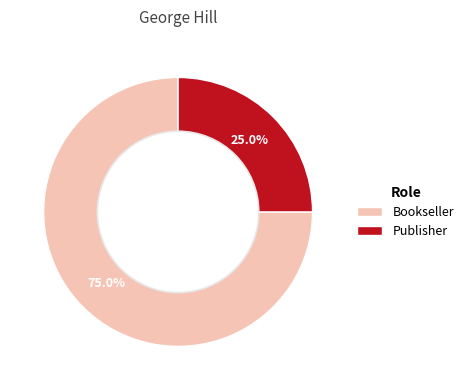

What portion of the pie excludes Bookseller?

25.0%